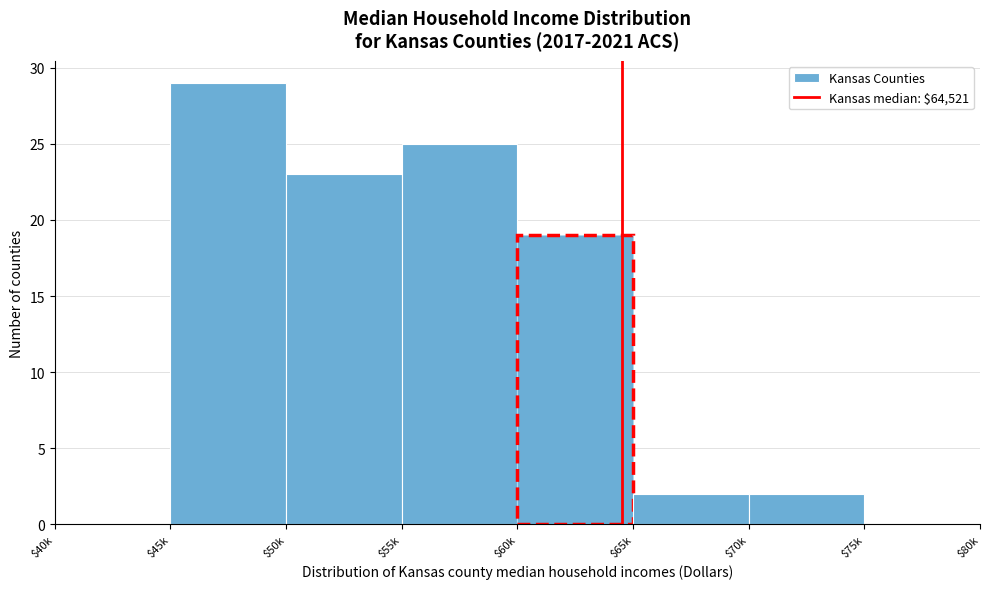

At which category does the chart reach its peak across all series?

$45k